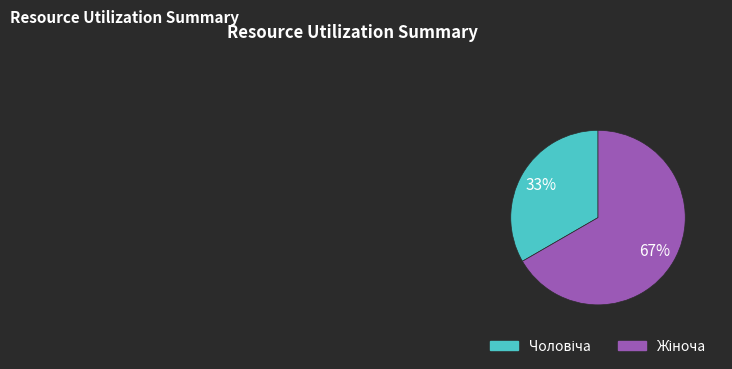

Is there any slice that represents more than half of the pie?

Yes